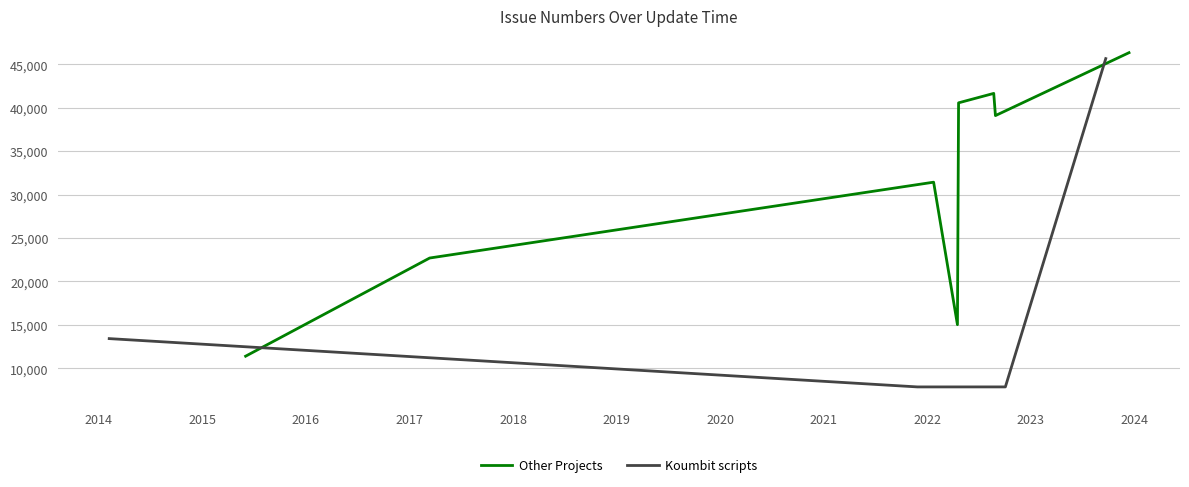

Reading left to right, list all the values displayed in this chart.

22700	46341	11397	39098	40567	31431	41653	45659	7859	7860	13421	15026